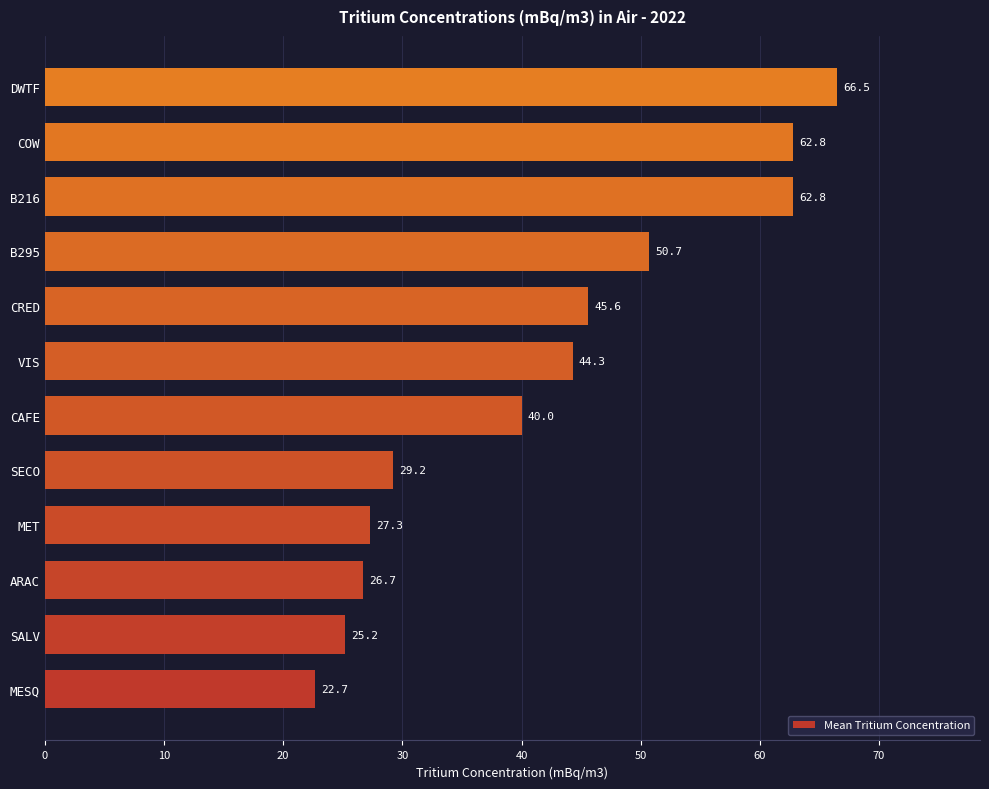

Reading bottom to top, transcribe all the data shown in this chart.

22.7	25.2	26.7	27.3	29.2	40.0	44.3	45.6	50.7	62.8	62.8	66.5